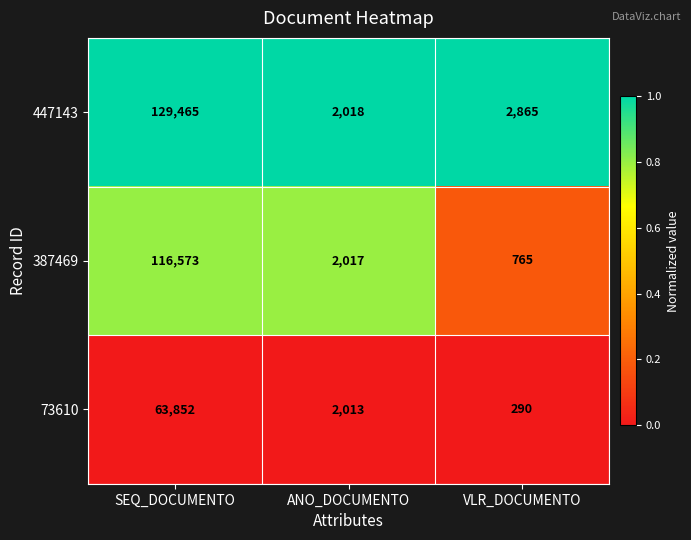

Which series has the largest range (max minus min)?

447143